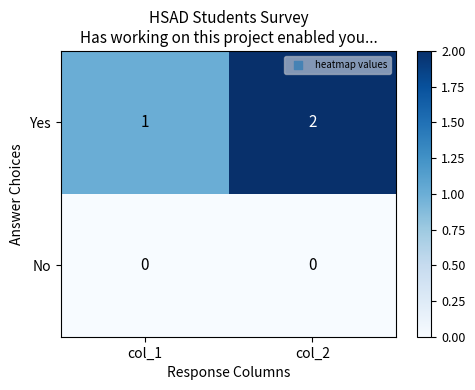

At which category is the sum across all series the highest?

col_2